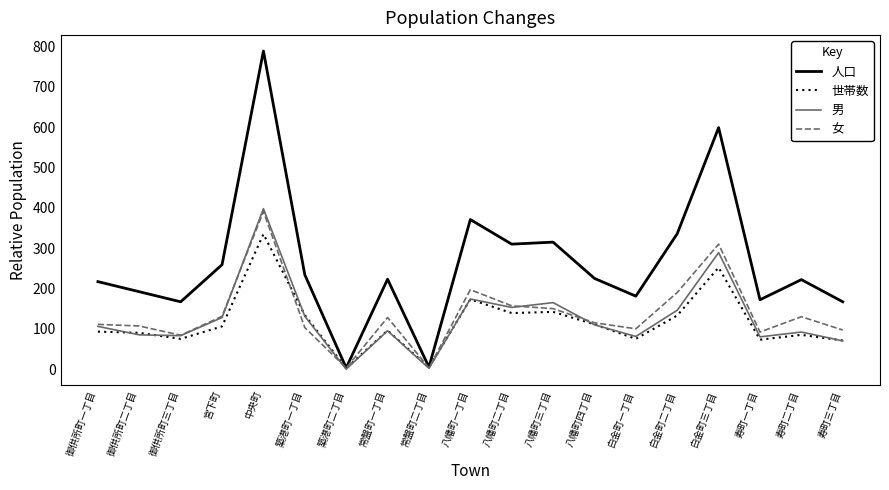

How many lines are shown in the chart?

4